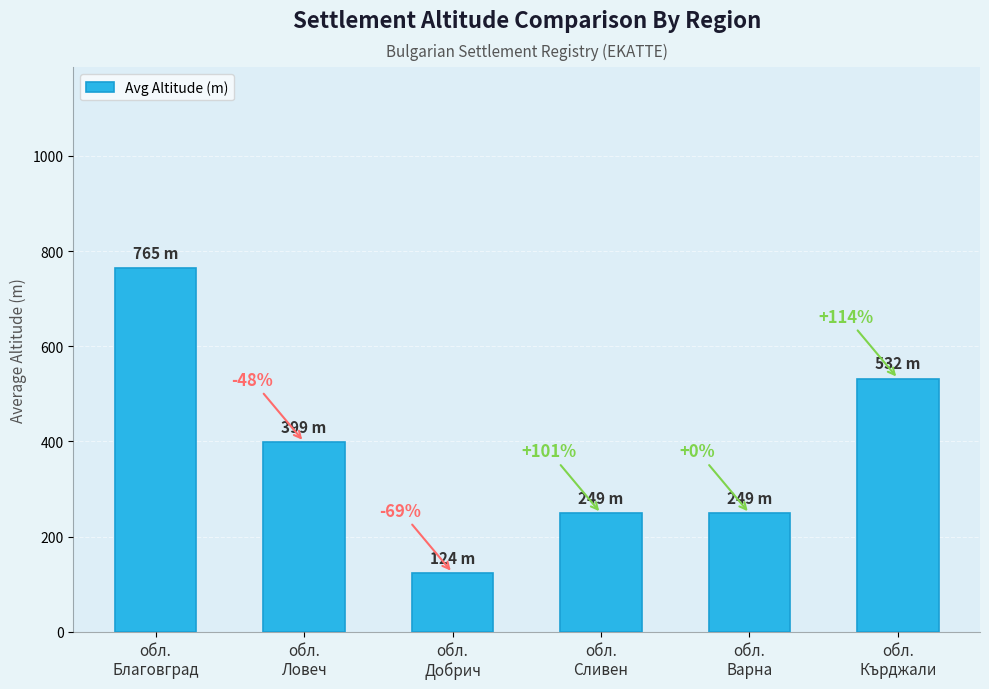

Read the value at обл.
Сливен, to the nearest 100.

200